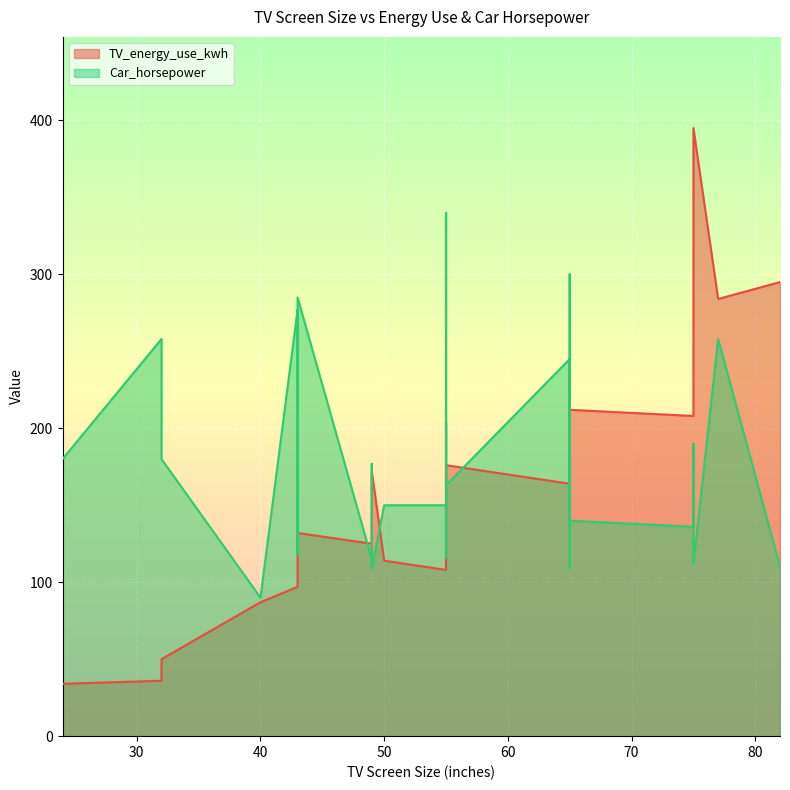

What is the label of the 5th point from the right?

55